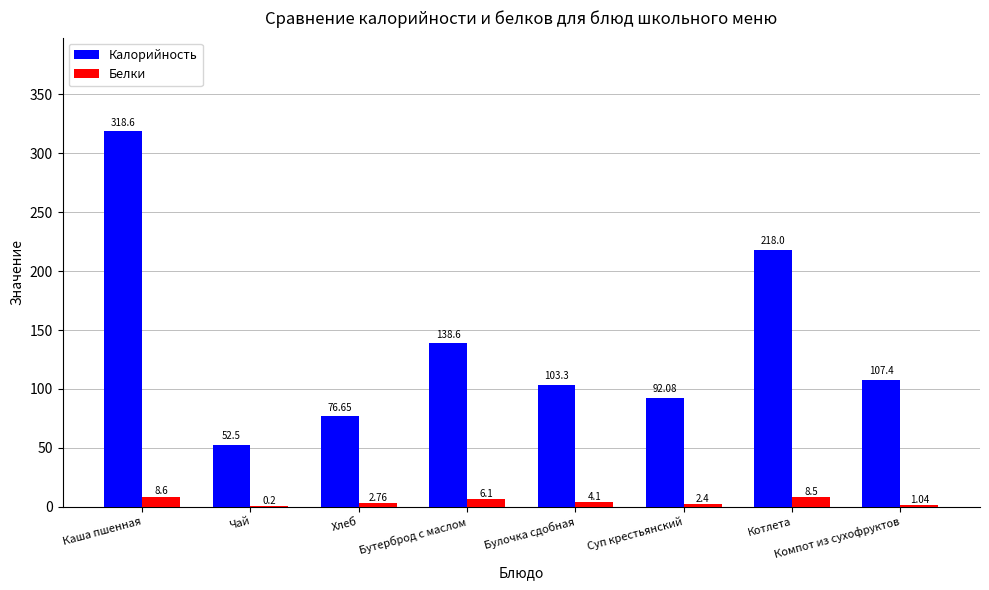

Which series changed the most between Чай and Компот из сухофруктов?

Калорийность